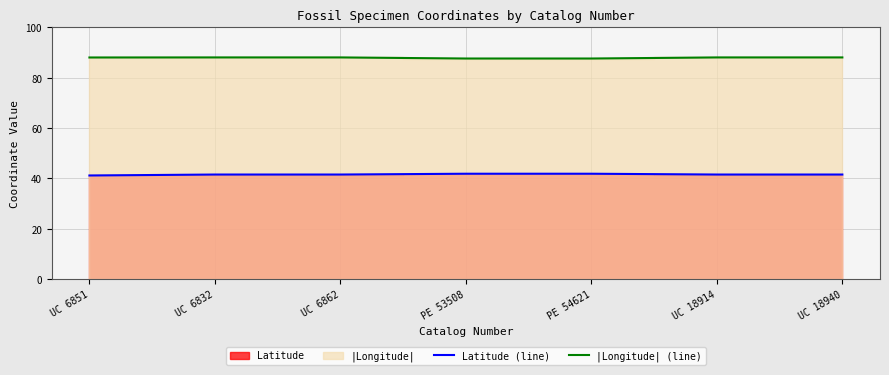

How many lines are shown in the chart?

2